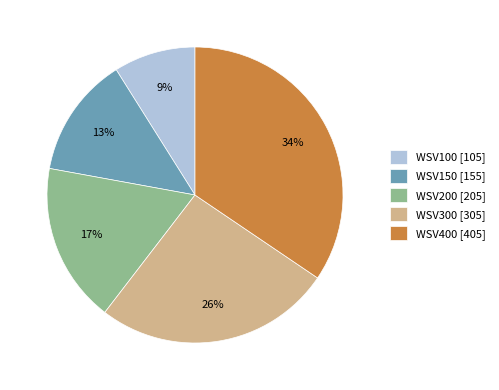

Between WSV200 [205] and WSV150 [155], which is larger?

WSV200 [205]